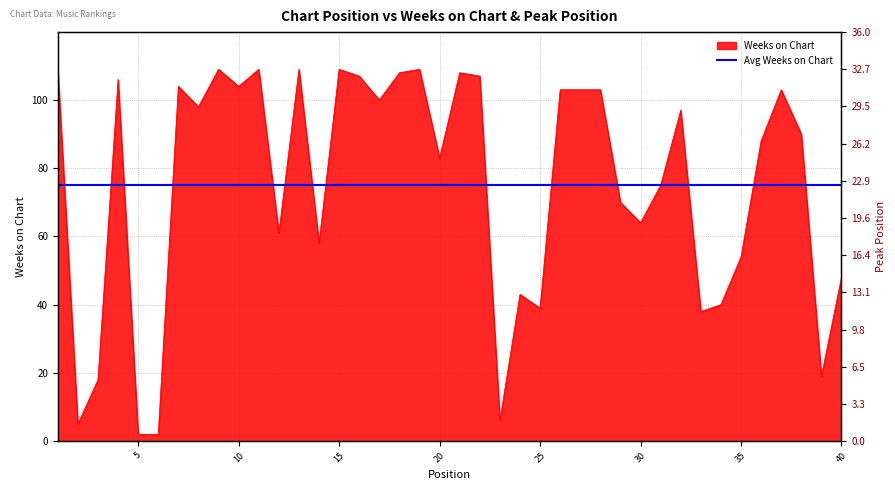

The chart shows a value of 111 at 30. True or false?

False